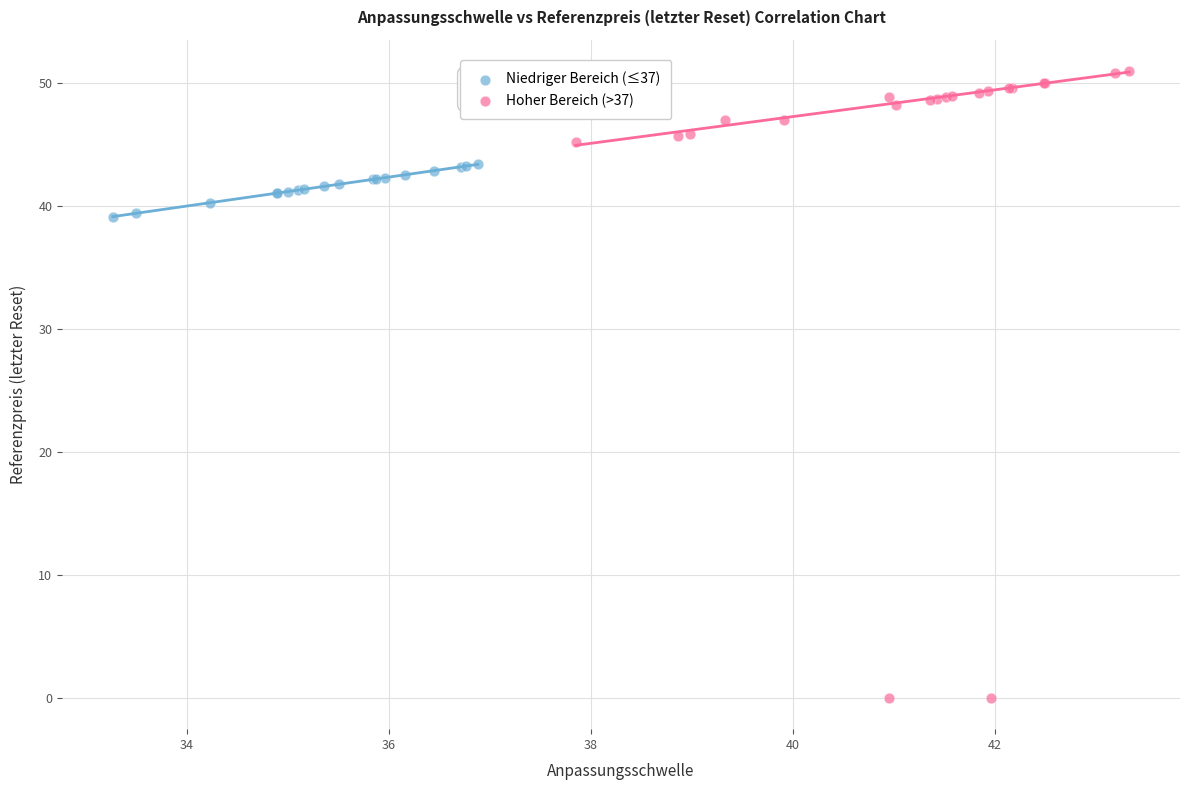

Which series reaches the maximum Y coordinate?

Hoher Bereich (>37)